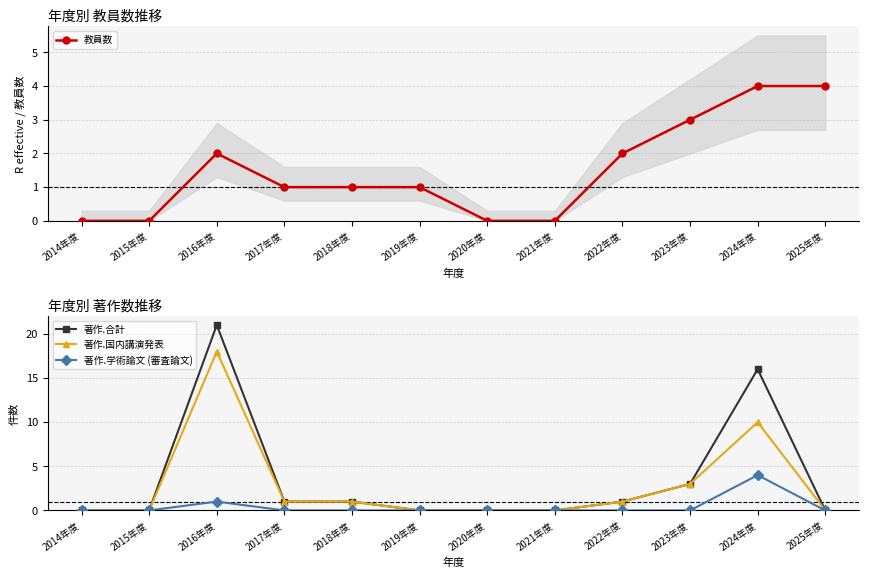

Where do 教員数 and 著作.国内講演発表 first cross each other?

2024年度 and 2025年度